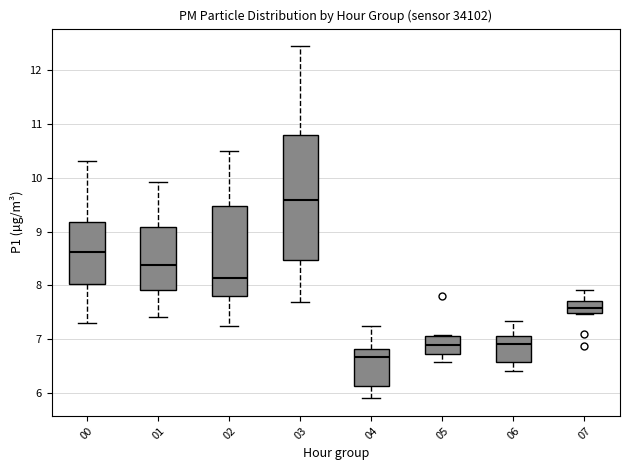

Reading left to right, transcribe this box plot: for each box, give where its median line is, the range the box spans, and where its two whiskers end, as read against the y-axis. The values are not printed on the chart, so give them approximately, as read against the axis.

00: median 8.6, box 8.0 to 9.2, whiskers 7.3 to 10.3
01: median 8.4, box 7.9 to 9.1, whiskers 7.4 to 9.9
02: median 8.1, box 7.8 to 9.5, whiskers 7.3 to 10.5
03: median 9.6, box 8.5 to 10.8, whiskers 7.7 to 12.5
04: median 6.7, box 6.1 to 6.8, whiskers 5.9 to 7.3
05: median 6.9, box 6.7 to 7.1, whiskers 6.6 to 7.1 (just above the box's upper edge)
06: median 6.9, box 6.6 to 7.1, whiskers 6.4 to 7.3
07: median 7.6, box 7.5 to 7.7, whiskers 7.5 to 7.9